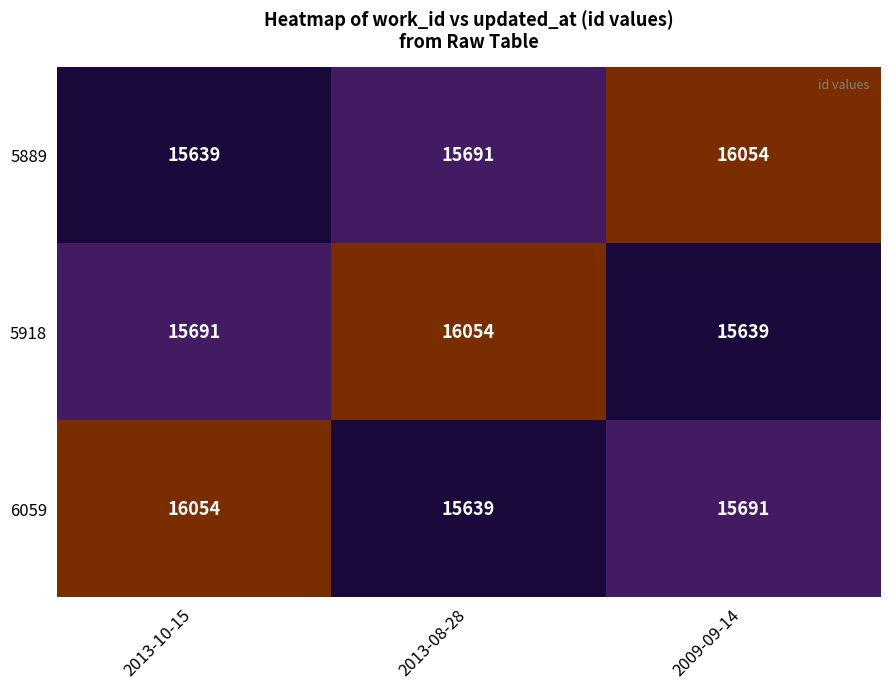

Reading left to right, extract all data points from this chart.

5889: 15639	15691	16054
5918: 15691	16054	15639
6059: 16054	15639	15691